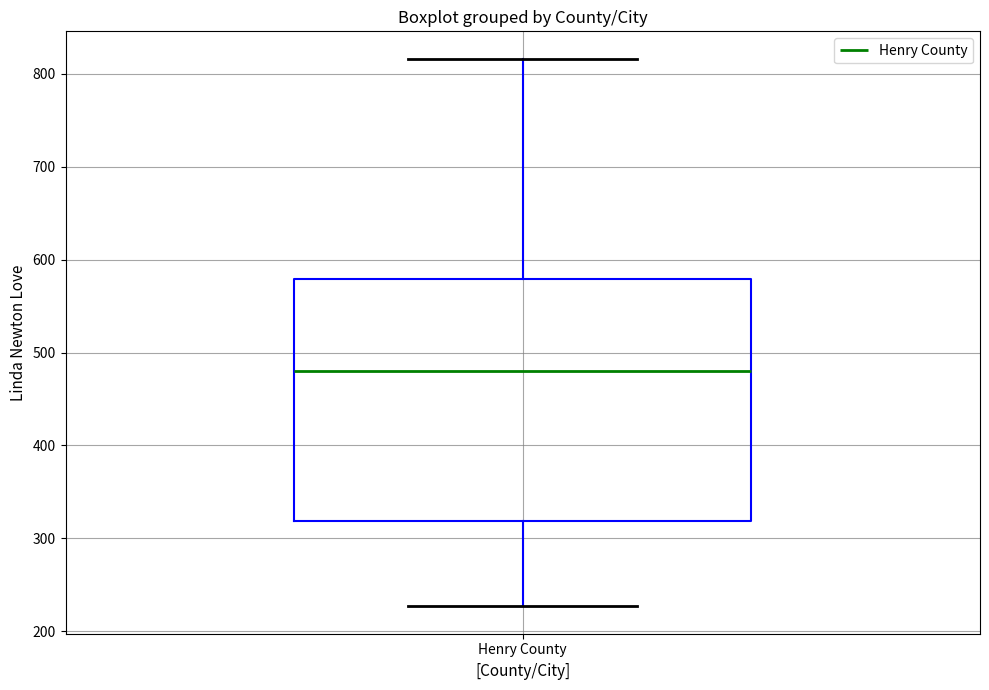

Where does the lower whisker of the box for Henry County end on the y-axis? The values are not printed on the chart, so give them approximately, as read against the axis.

230